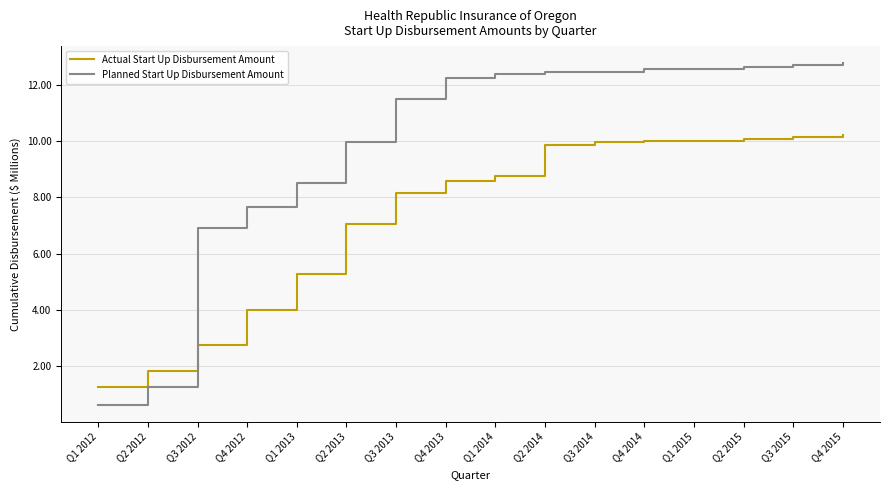

What are all the series names shown in the legend?

Actual Start Up Disbursement Amount, Planned Start Up Disbursement Amount